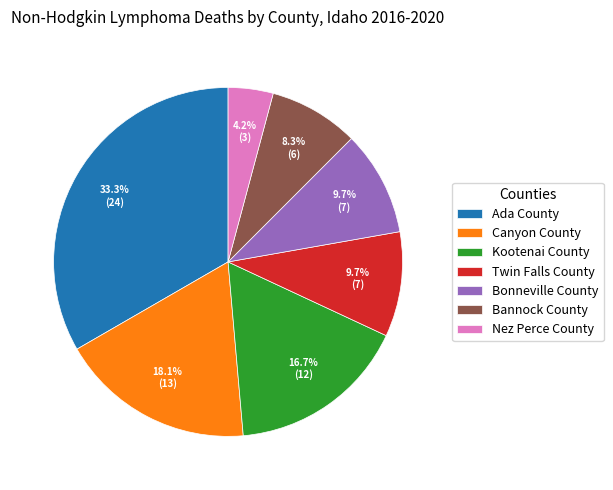

To the nearest percent, what is the average slice percentage?

14%